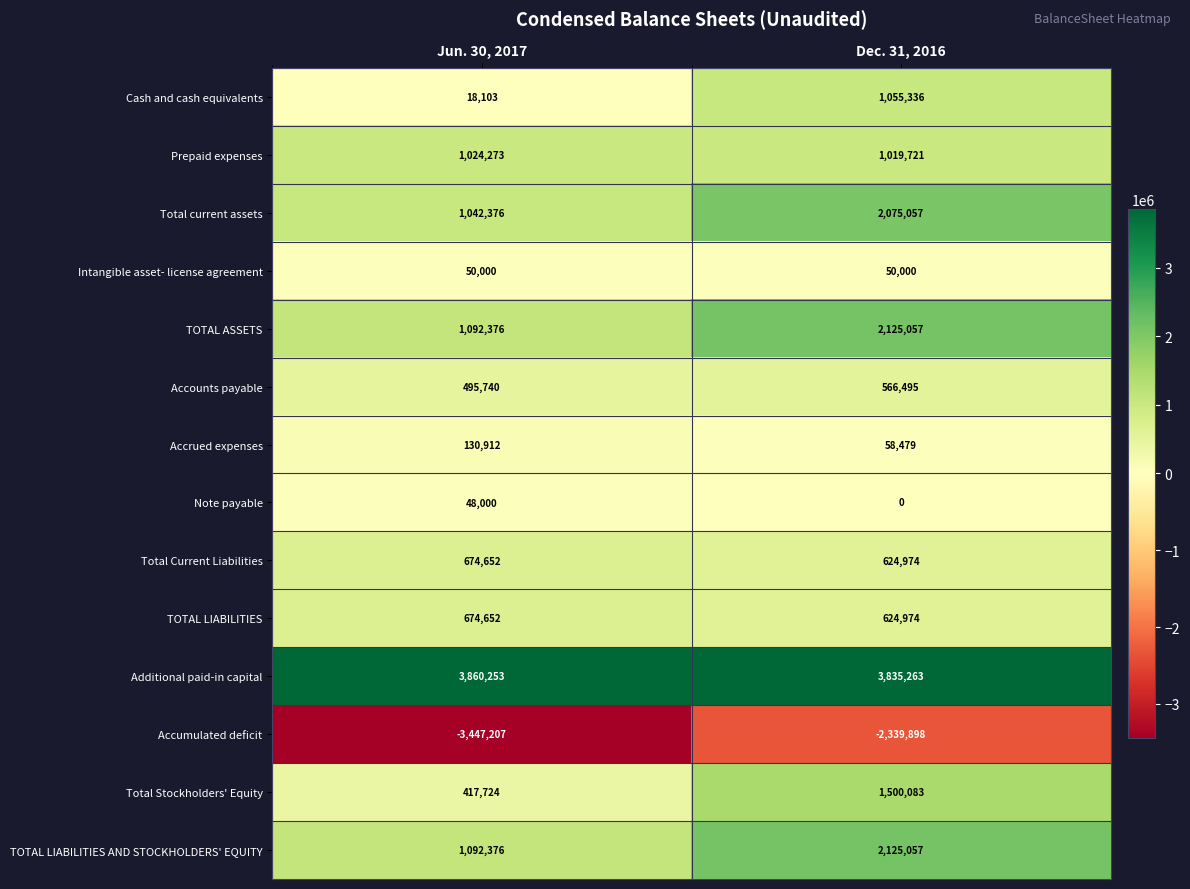

Is it true that TOTAL LIABILITIES AND STOCKHOLDERS' EQUITY equals 2125057 at Dec. 31, 2016?

True